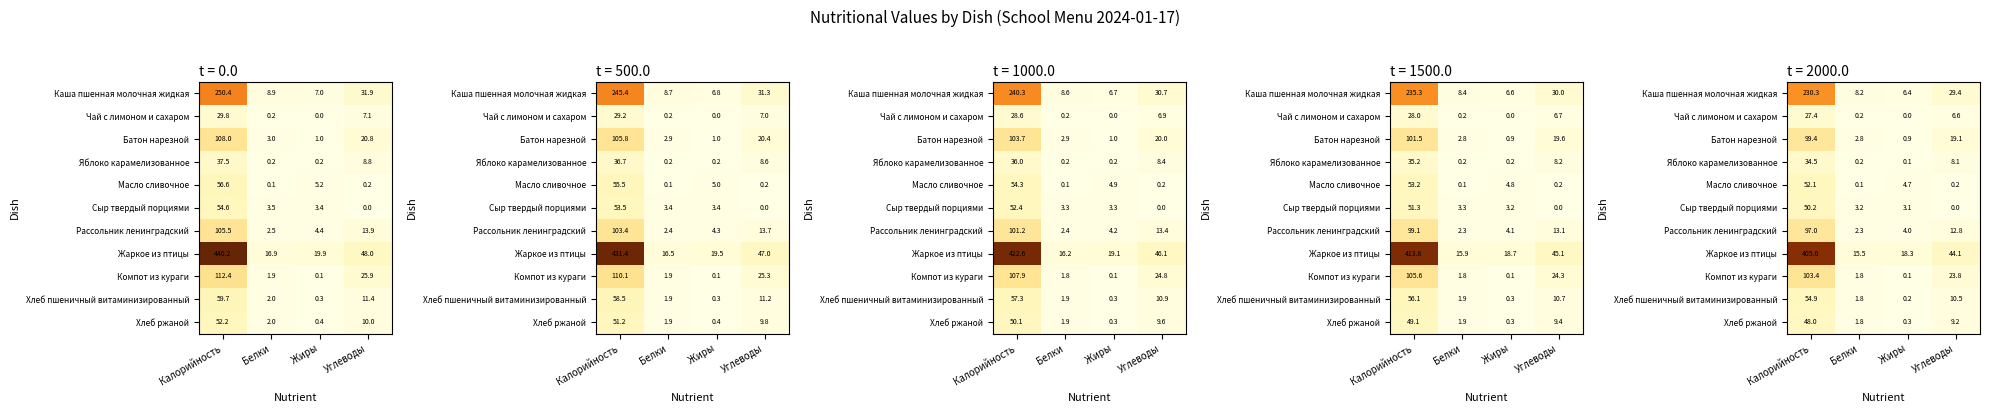

What value does the Масло сливочное series have at Белки?

0.1